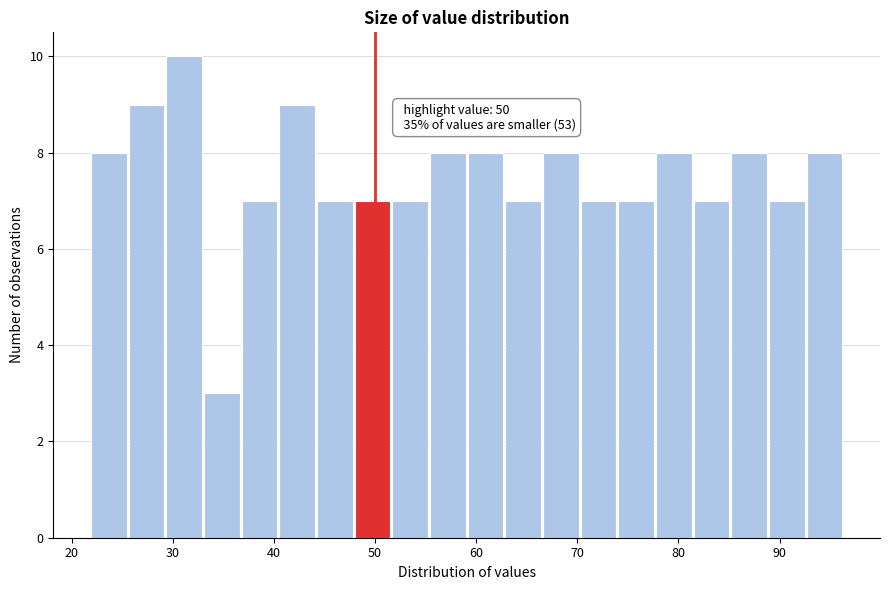

Around what value on the x-axis is the tallest bar? Give the approximate position of its centre, as read against the axis.

31